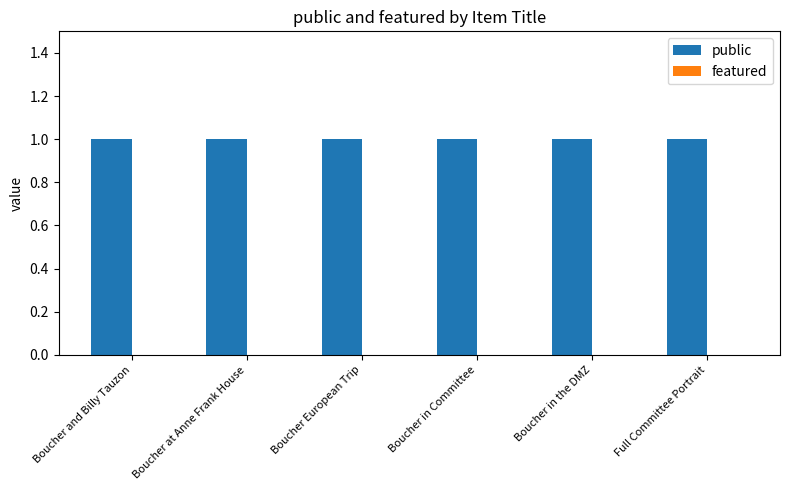

Rank the categories by public value from highest to lowest.

Boucher and Billy Tauzon, Boucher at Anne Frank House, Boucher European Trip, Boucher in Committee, Boucher in the DMZ, Full Committee Portrait